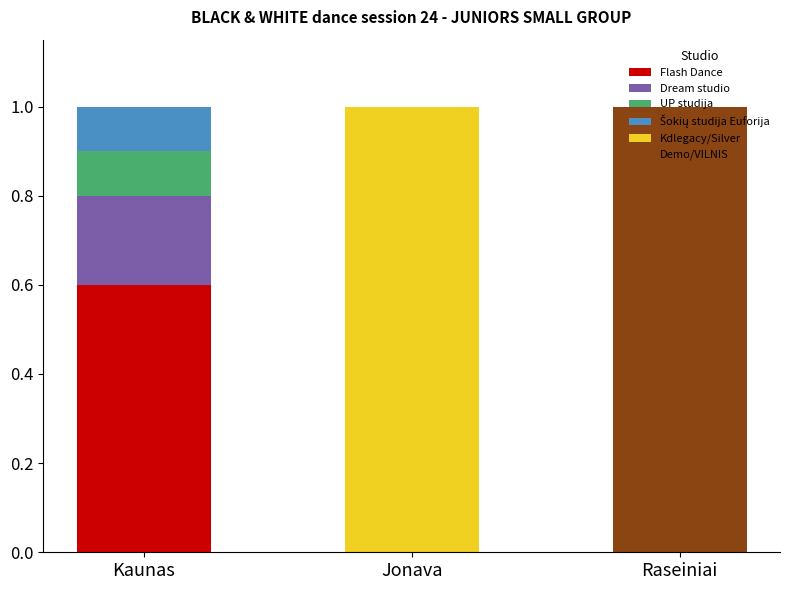

Which category has the highest value in the Flash Dance series?

Kaunas